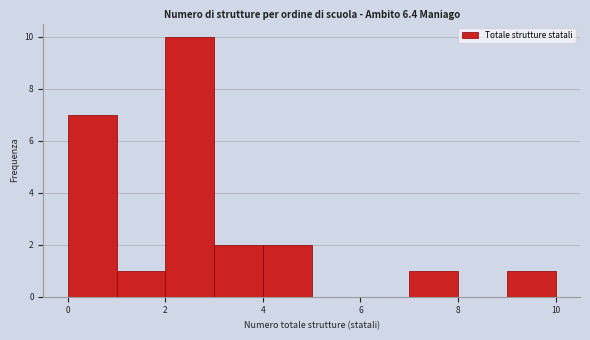

Which range on the x-axis has the tallest bar?

2 to 3